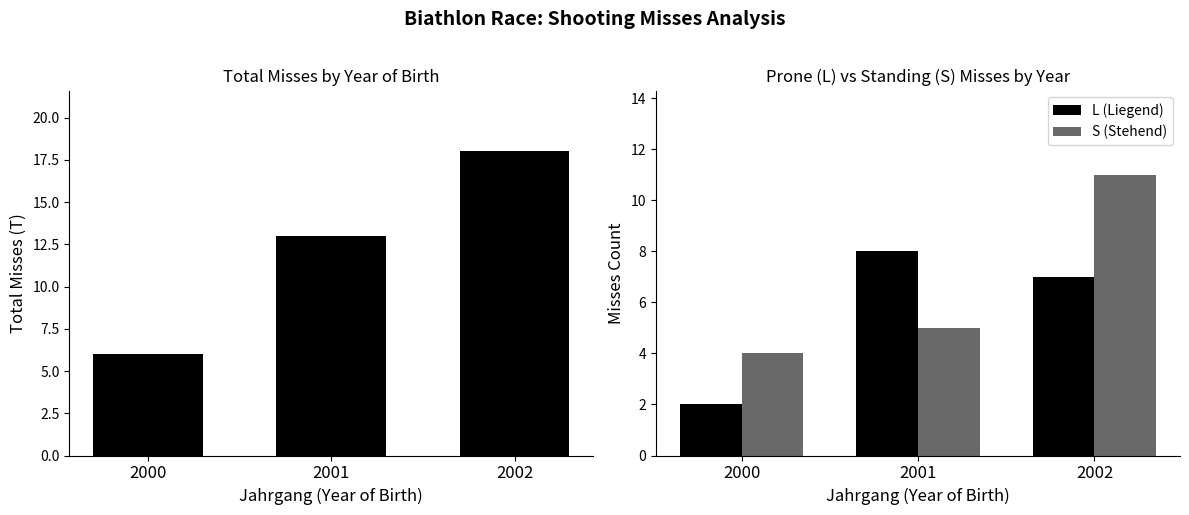

What is the spread (max minus min) of values at 2001?

8